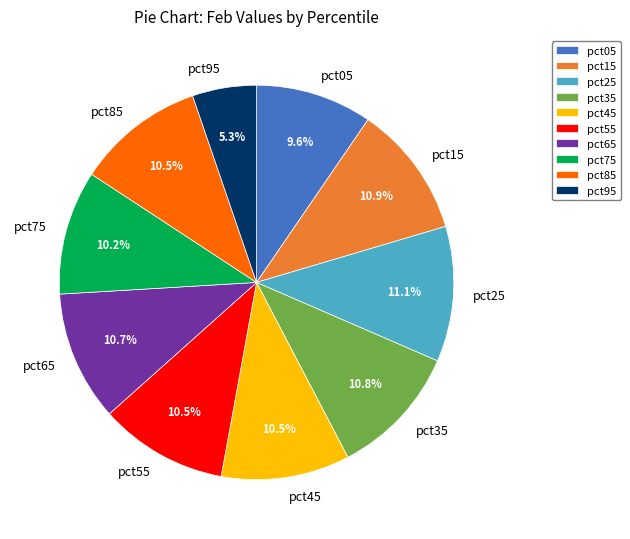

What portion of the pie excludes pct75?

89.8%